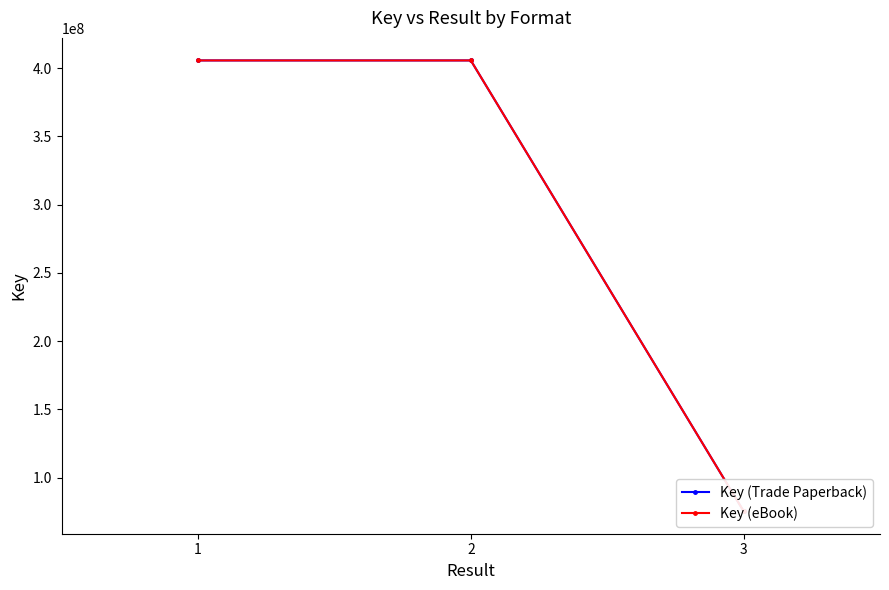

Count the number of categories in the chart.

3